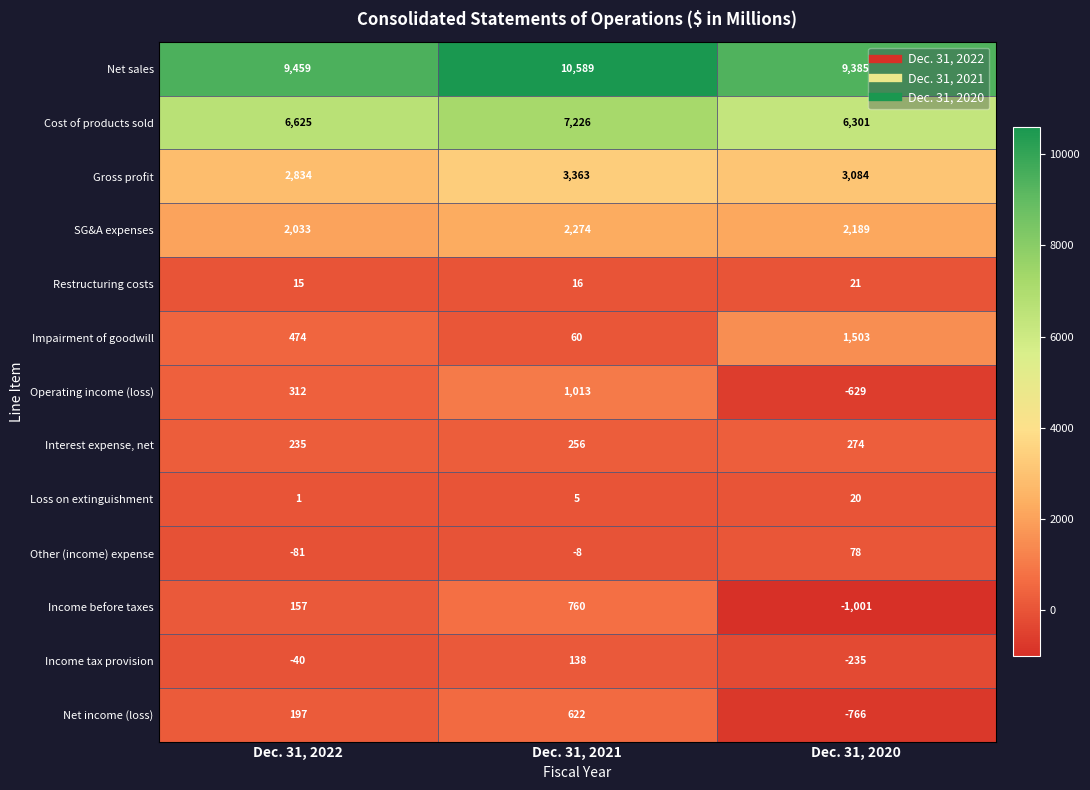

At how many categories does at least one series exceed 5850?

3